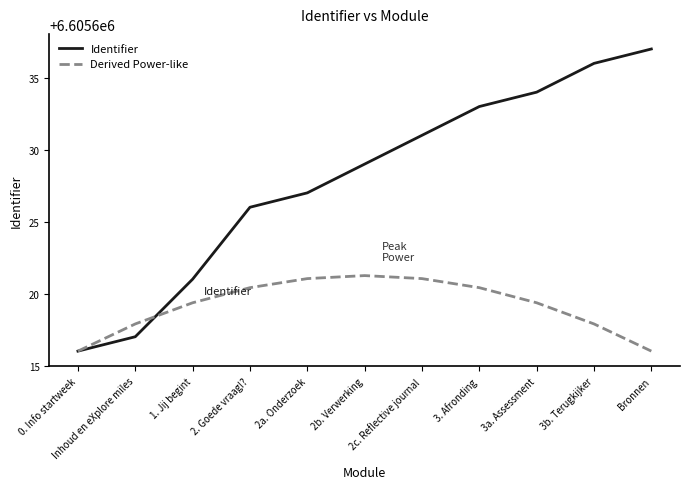

True or false: Derived Power-like and Identifier intersect in this chart.

True